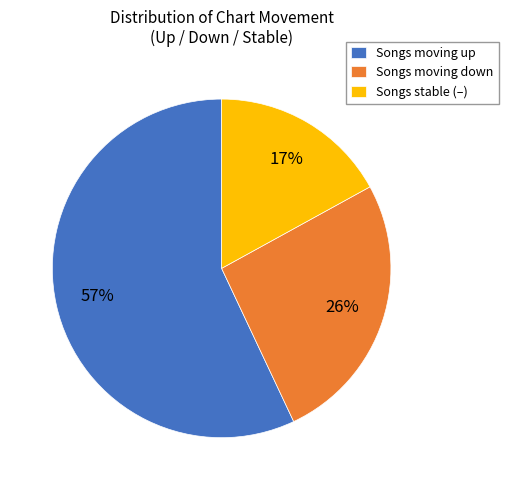

To the nearest percent, what portion does Songs moving up represent?

57%